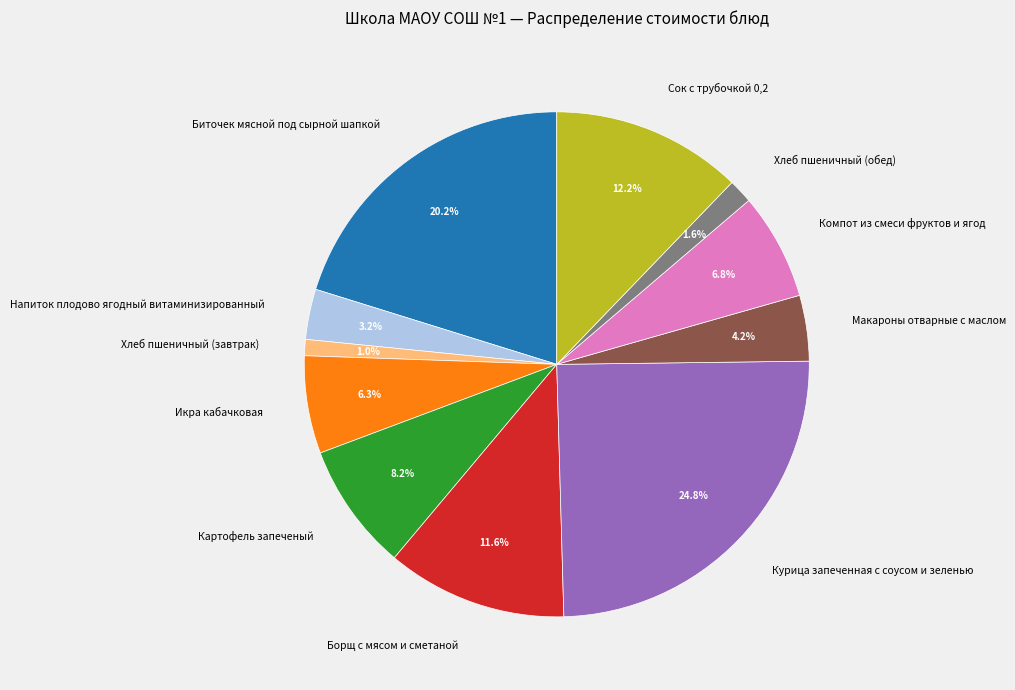

Is the sum of Напиток плодово ягодный витаминизированный and Компот из смеси фруктов и ягод greater than half?

No